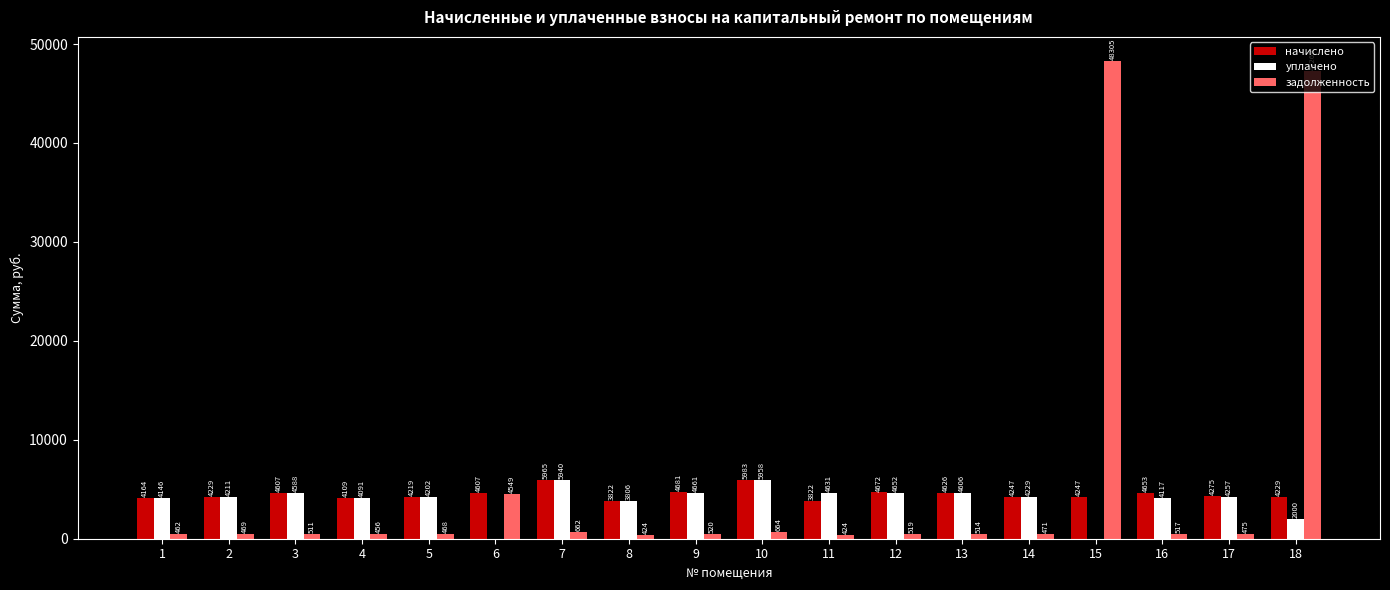

The value of начислено at 2 is 4229.2. True or false?

True